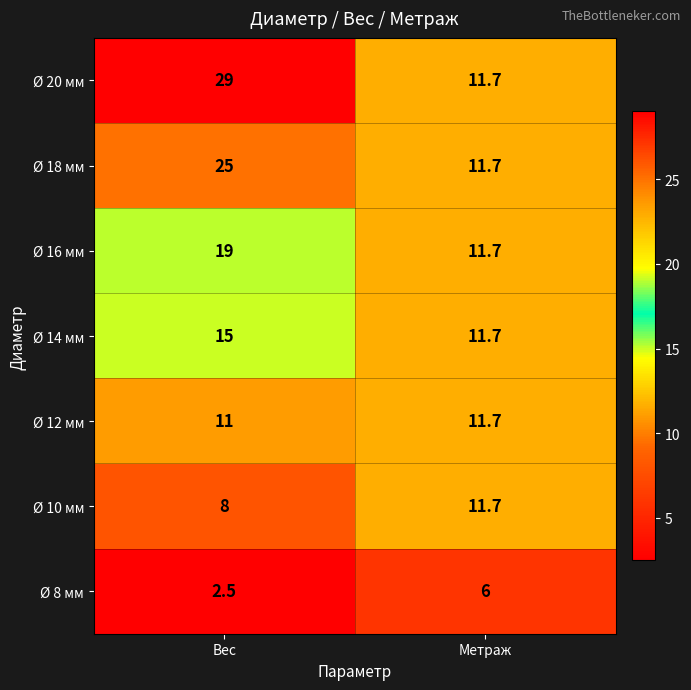

Which category has the highest value across all series?

Вес